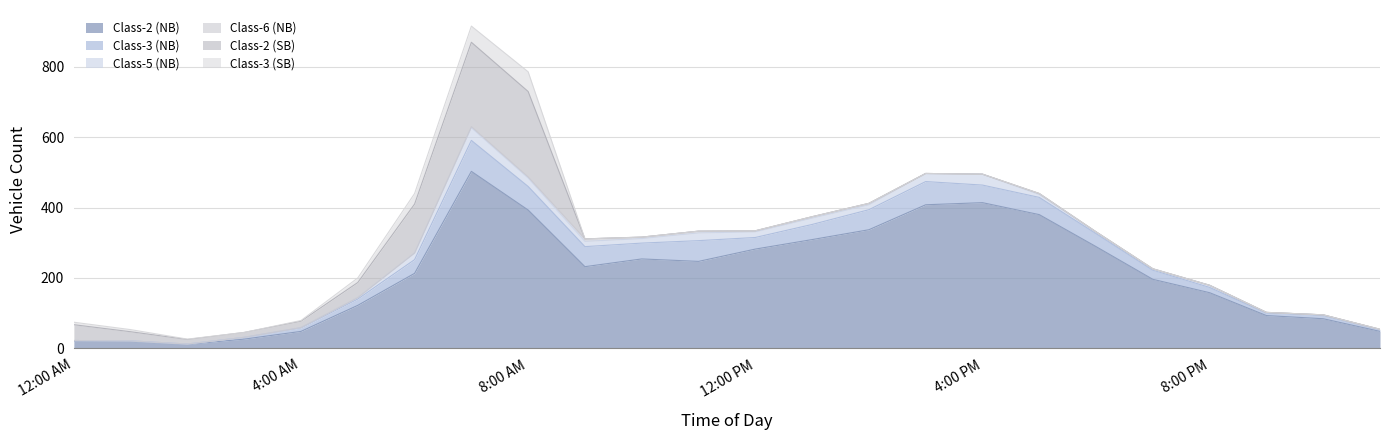

What is the total value across all series at 5:00 PM?

440